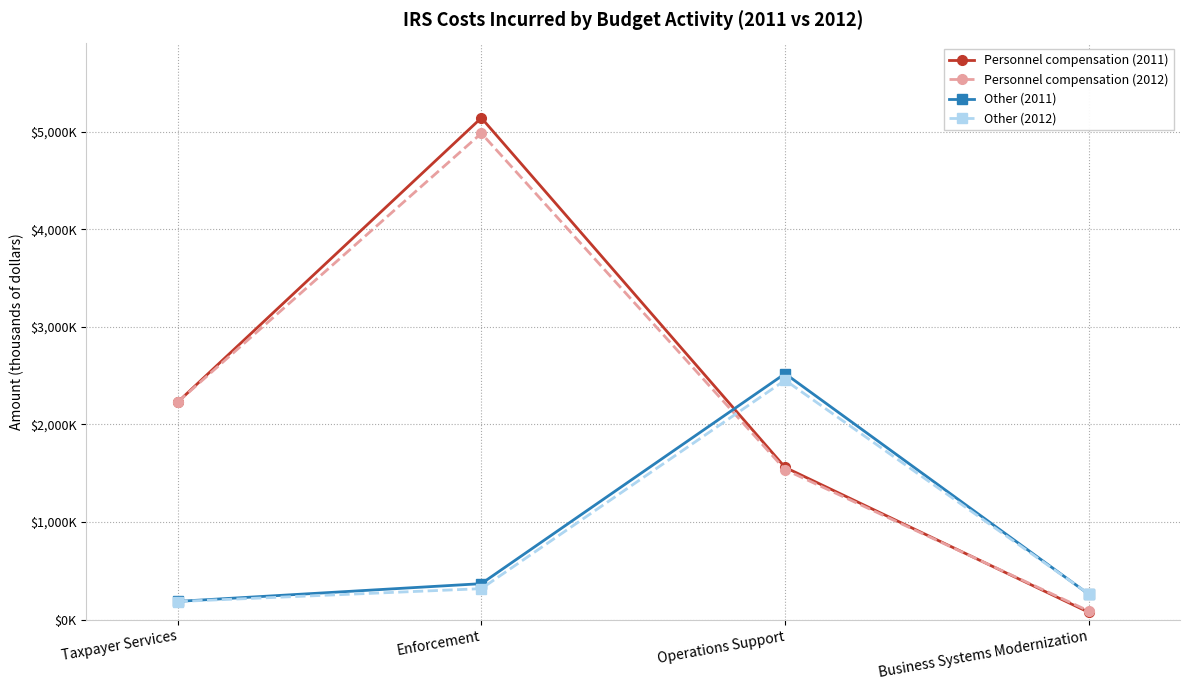

After their last crossing, which series has the higher values: Personnel compensation (2012) or Other (2012)?

Other (2012)